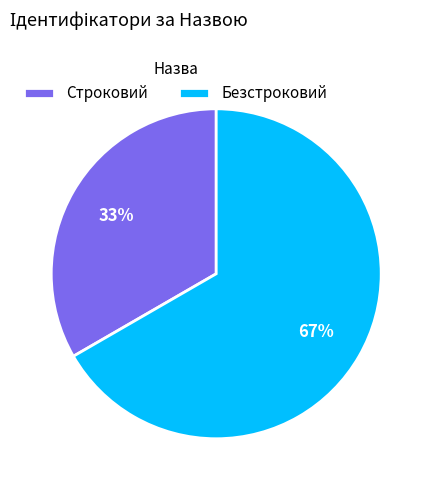

Combined, do Безстроковий and Строковий account for over 50%?

Yes